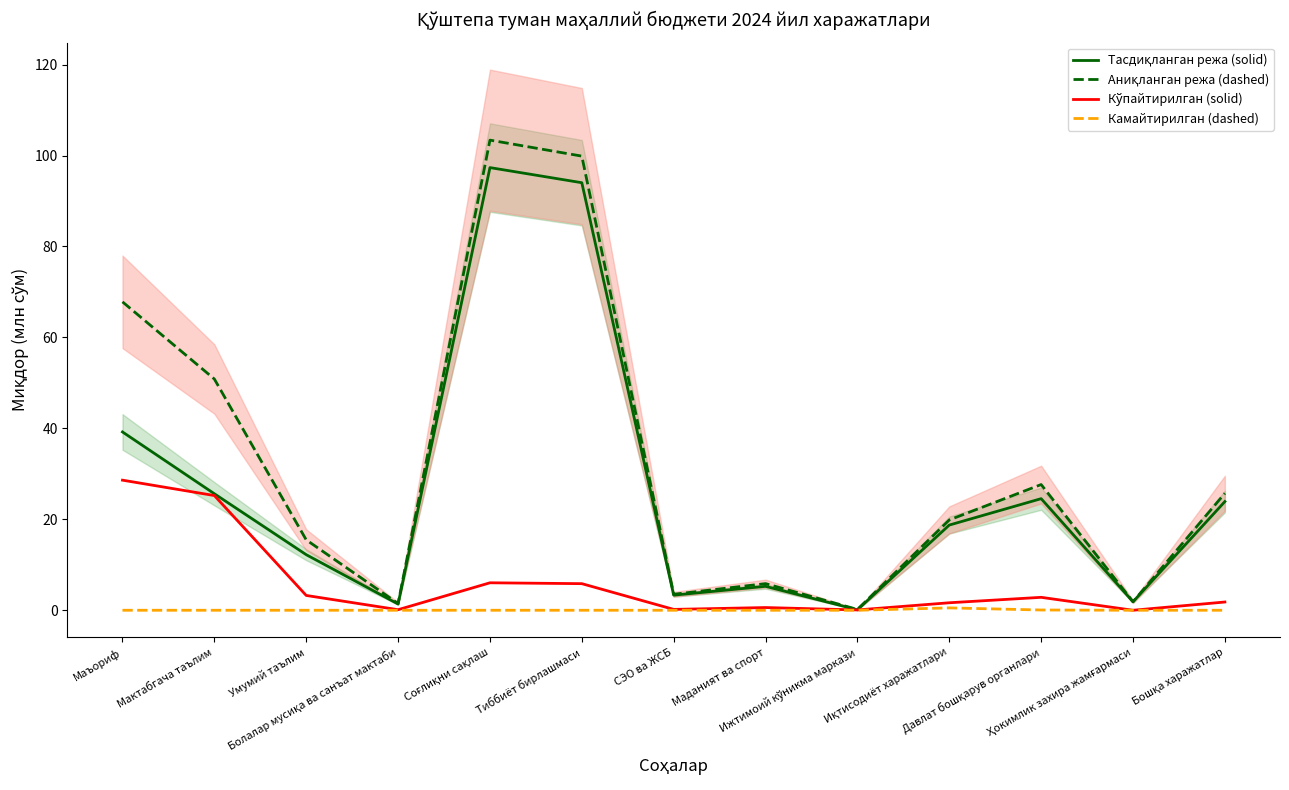

List the series in order of their overall mean, lowest first.

Камайтирилган (dashed), Кўпайтирилган (solid), Тасдиқланган режа (solid), Аниқланган режа (dashed)